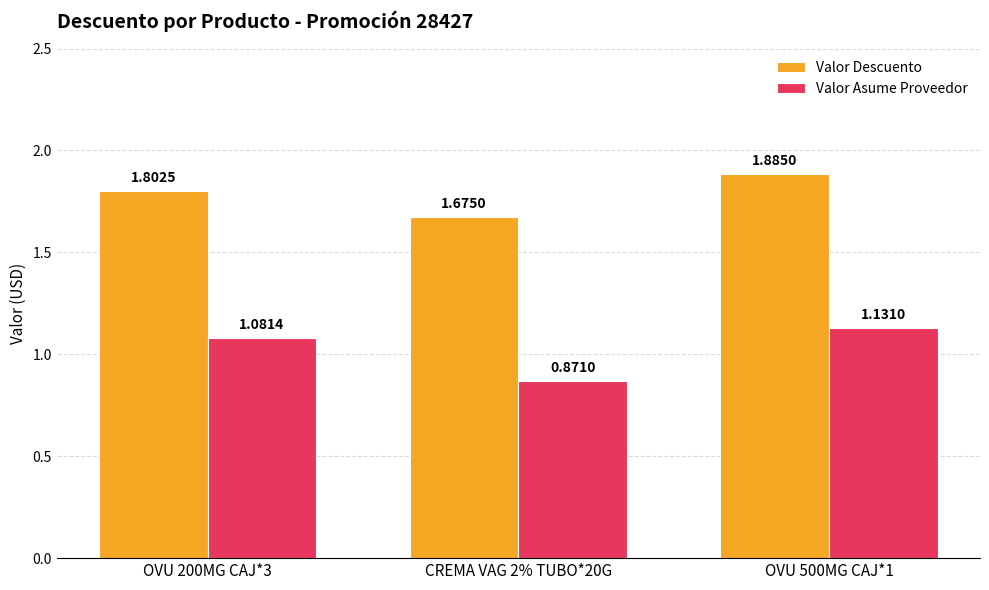

At which category is the sum across all series the highest?

OVU 500MG CAJ*1